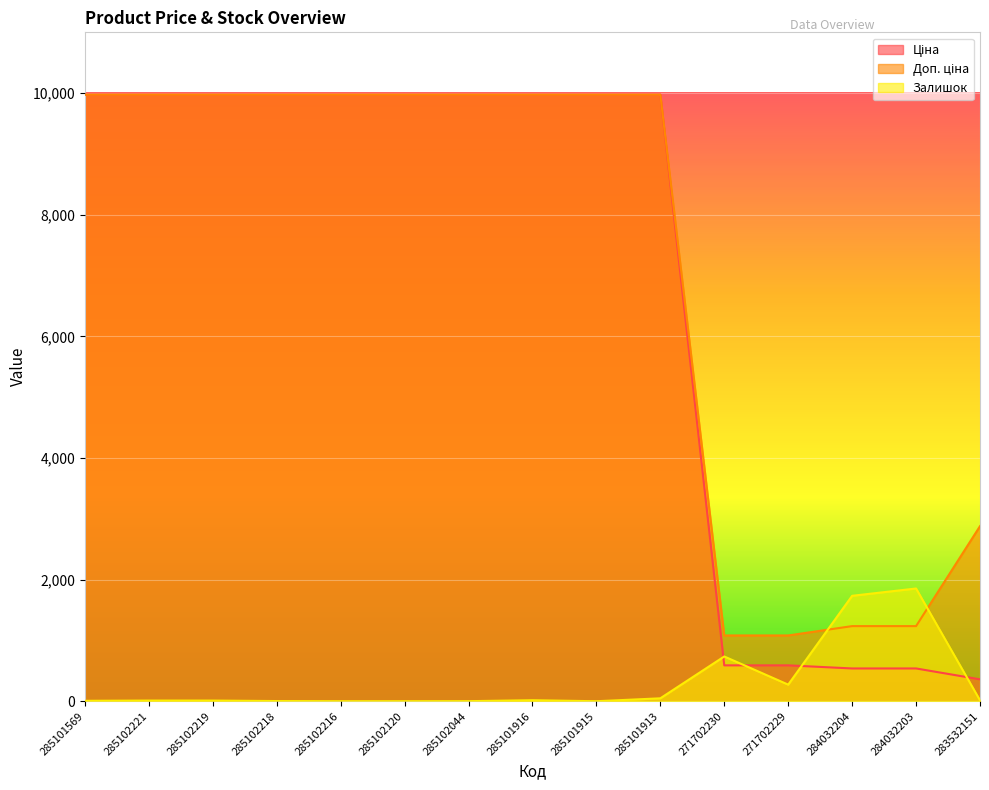

At how many categories does at least one series exceed 9284?

10